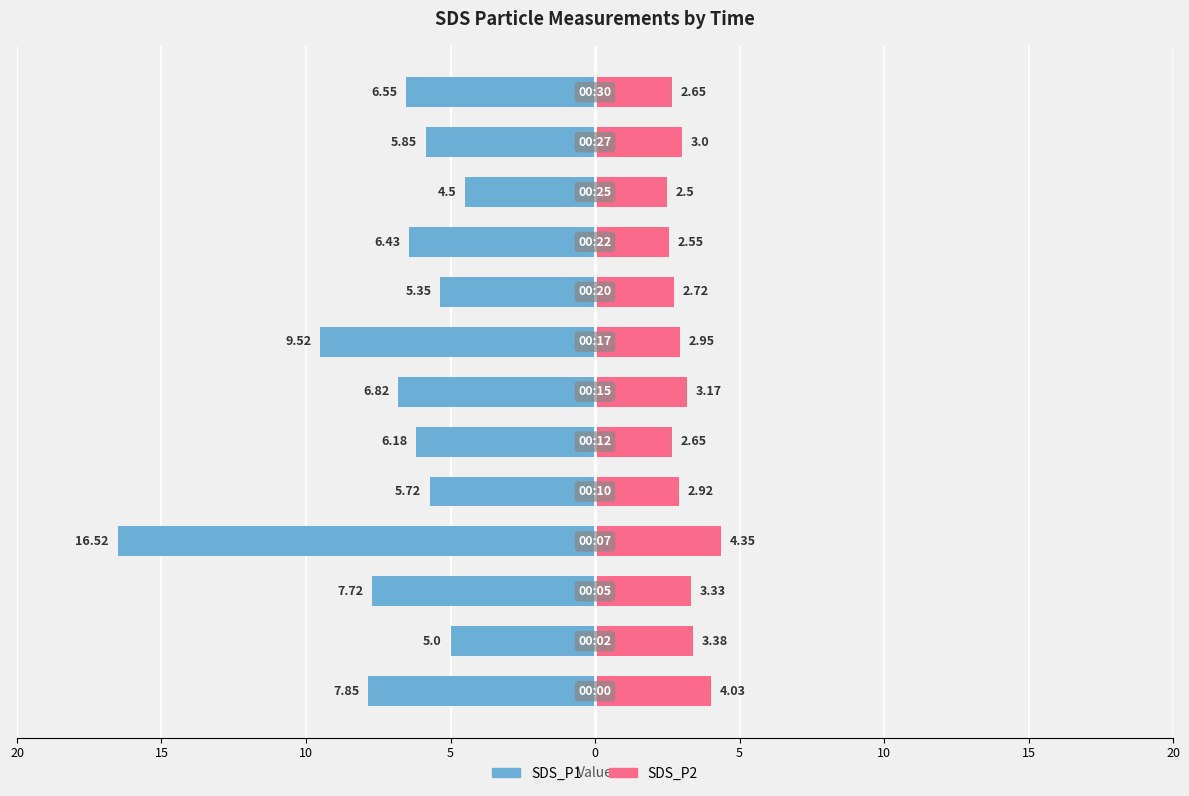

The SDS_P1 series shows -3.4 at 9. True or false?

False